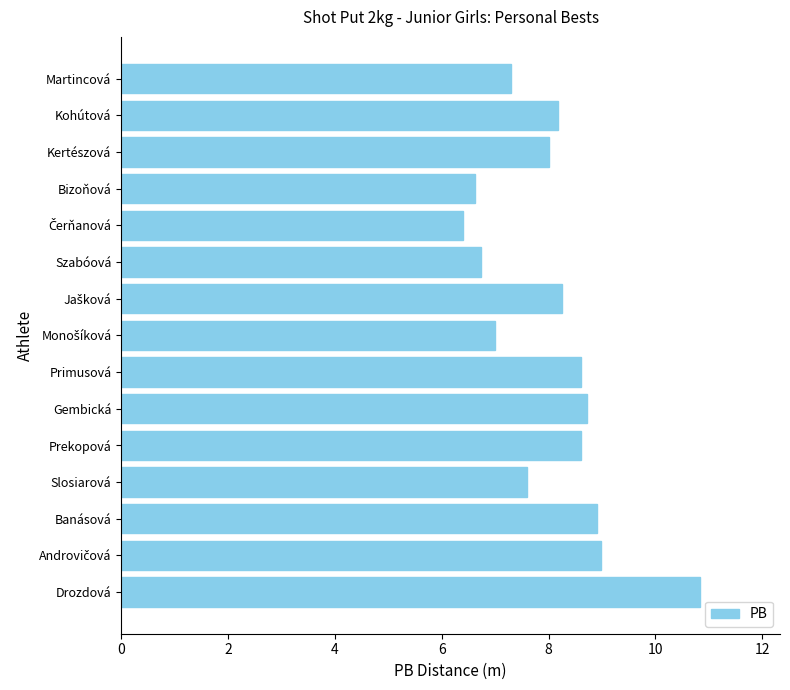

At which category does the chart reach its peak across all series?

Drozdová